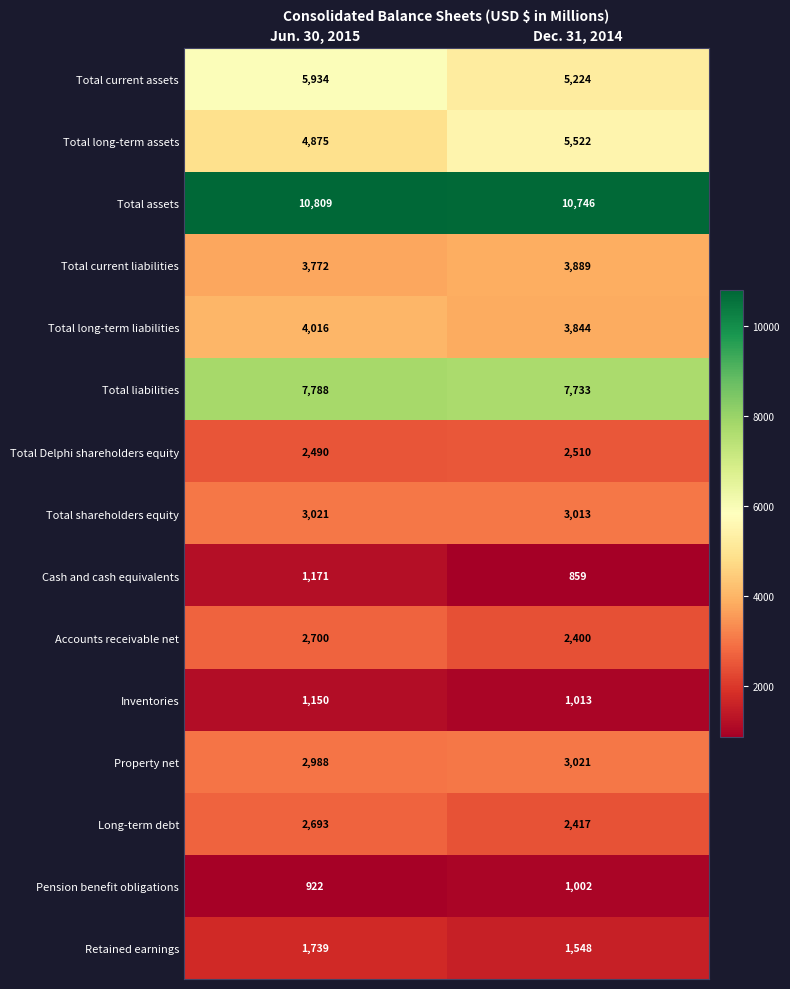

What is the average value of the Cash and cash equivalents series?

1015